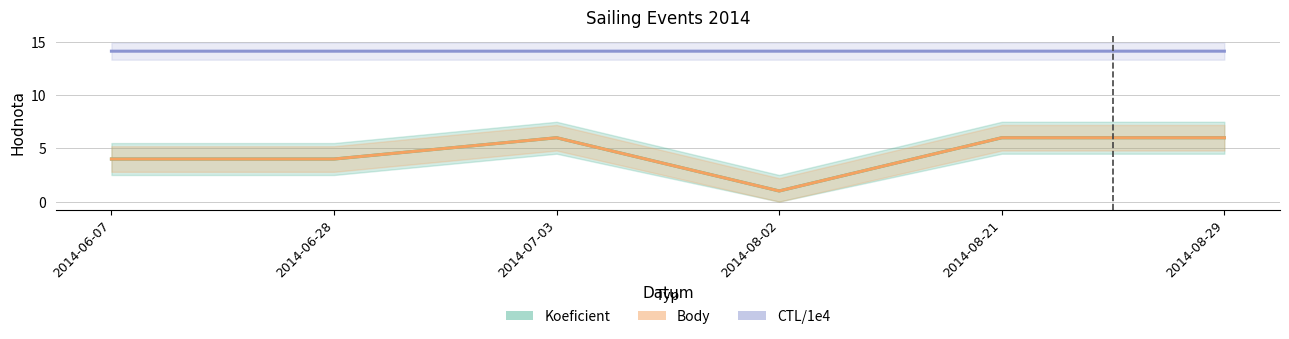

Which has a higher value, 2014-08-29 or 2014-07-03?

2014-08-29